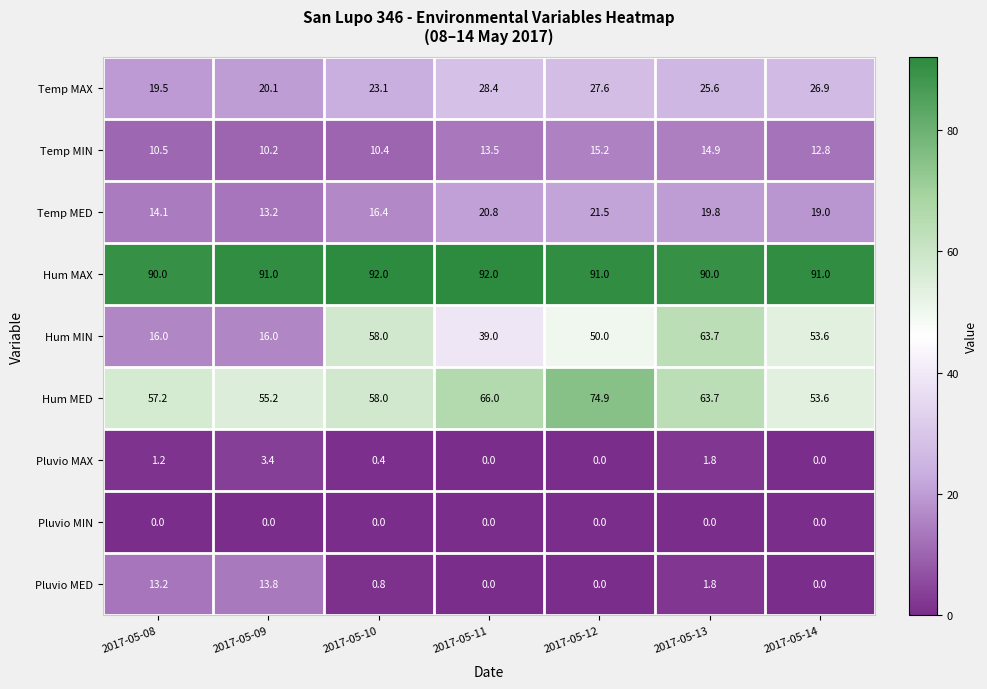

Where does the Temp MED series first go above 19?

2017-05-11